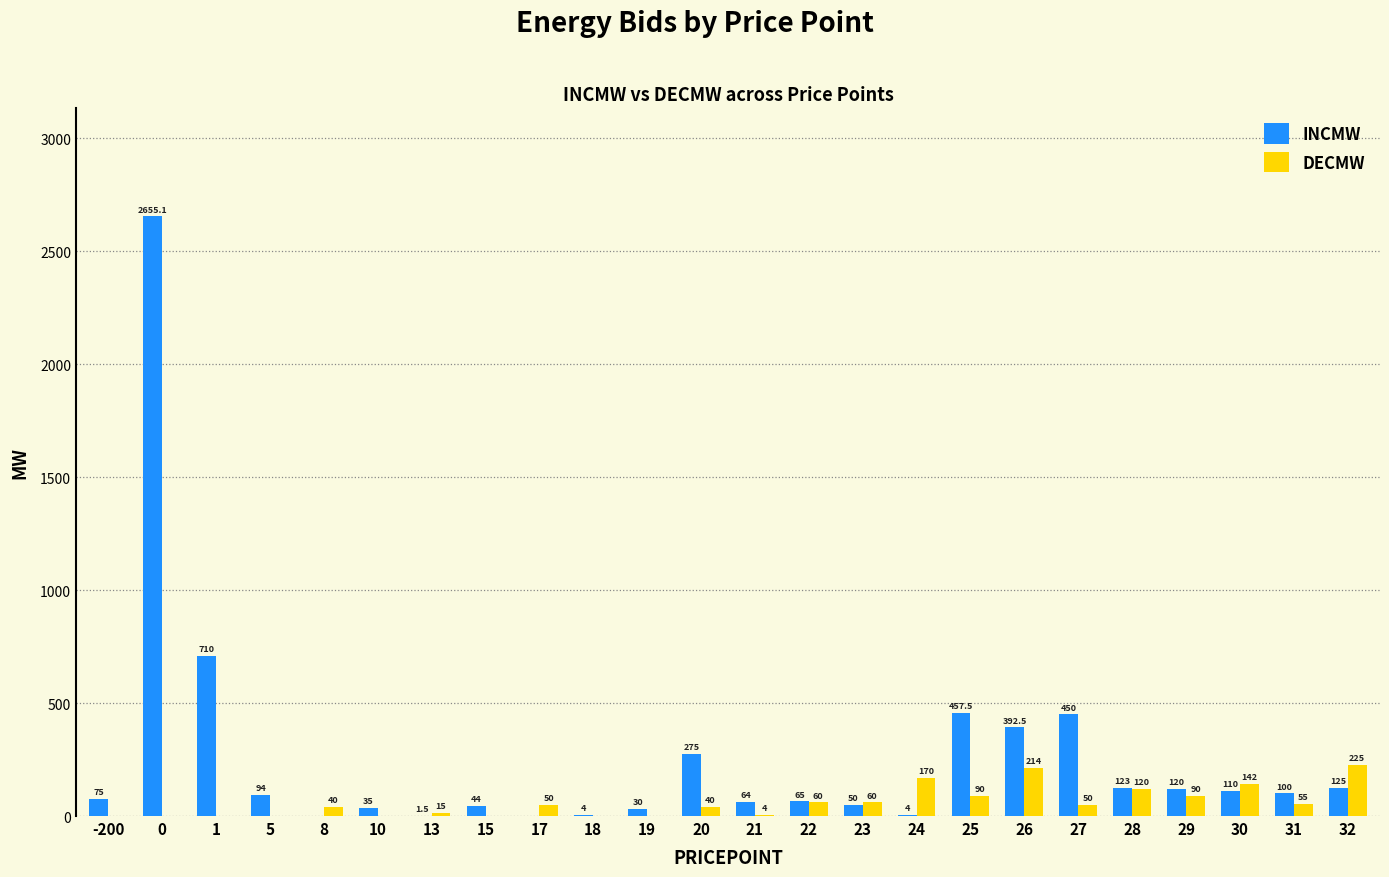

True or false: DECMW has a value of 0.0 at 10.

True